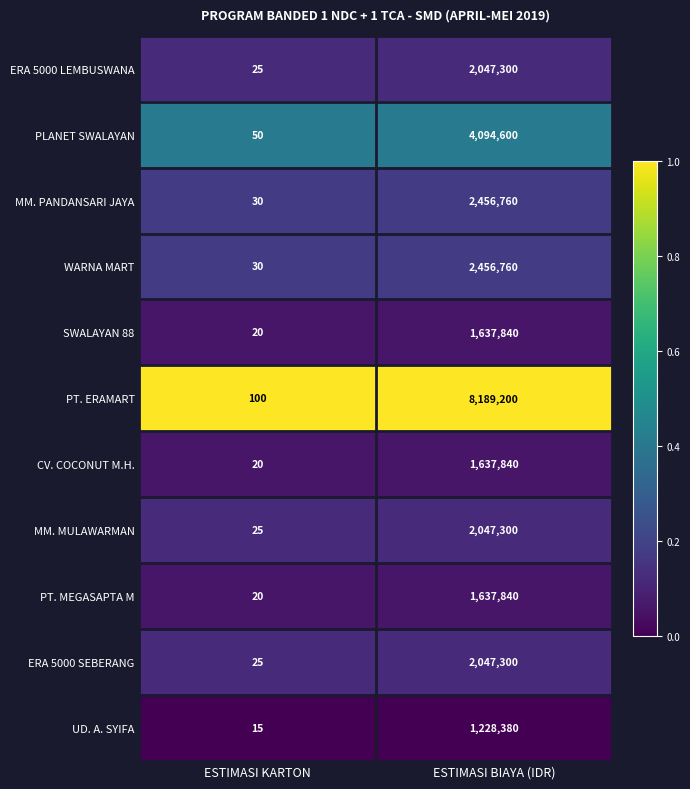

Reading left to right, what are all the values shown in this chart?

ERA 5000 LEMBUSWANA: 25	2047300
PLANET SWALAYAN: 50	4094600
MM. PANDANSARI JAYA: 30	2456760
WARNA MART: 30	2456760
SWALAYAN 88: 20	1637840
PT. ERAMART: 100	8189200
CV. COCONUT M.H.: 20	1637840
MM. MULAWARMAN: 25	2047300
PT. MEGASAPTA M: 20	1637840
ERA 5000 SEBERANG: 25	2047300
UD. A. SYIFA: 15	1228380